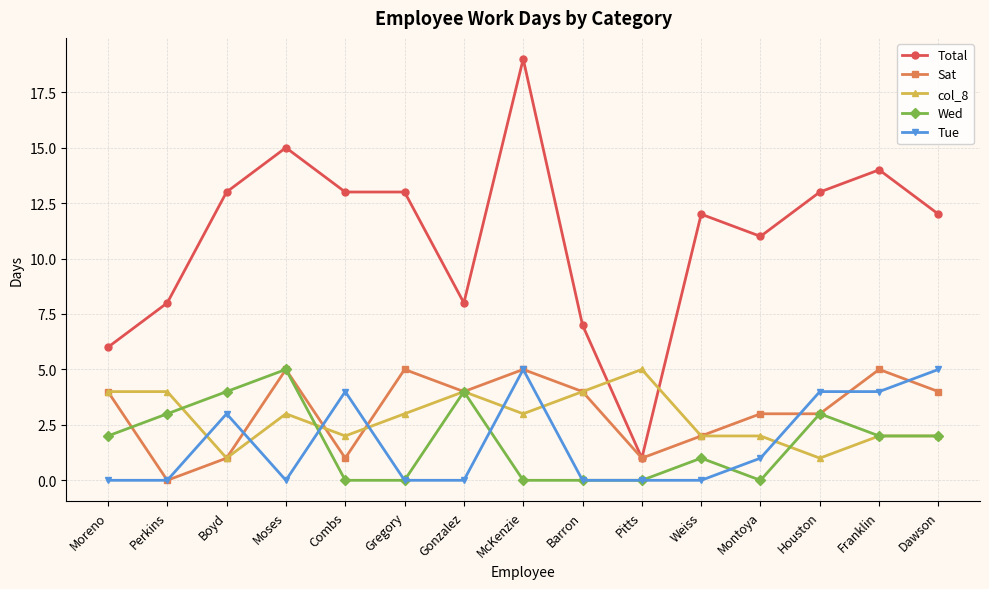

Is it true that Tue equals -3 at Pitts?

False